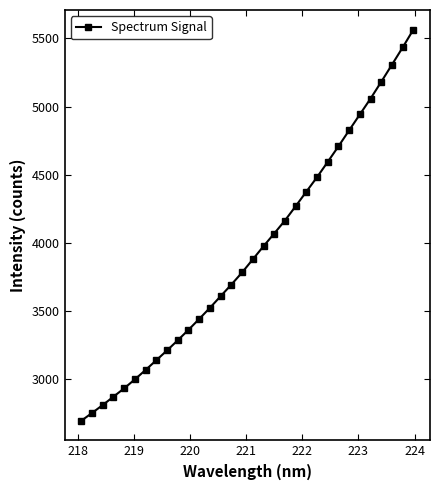

What is the value of the 23rd point from the left?

4481.4